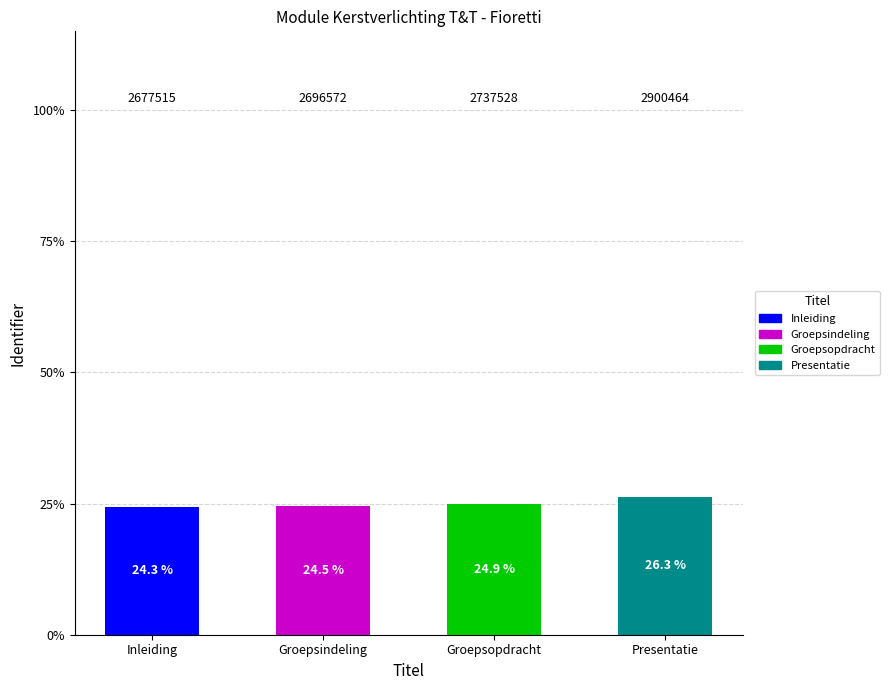

Which category has the highest value in the Inleiding series?

Inleiding